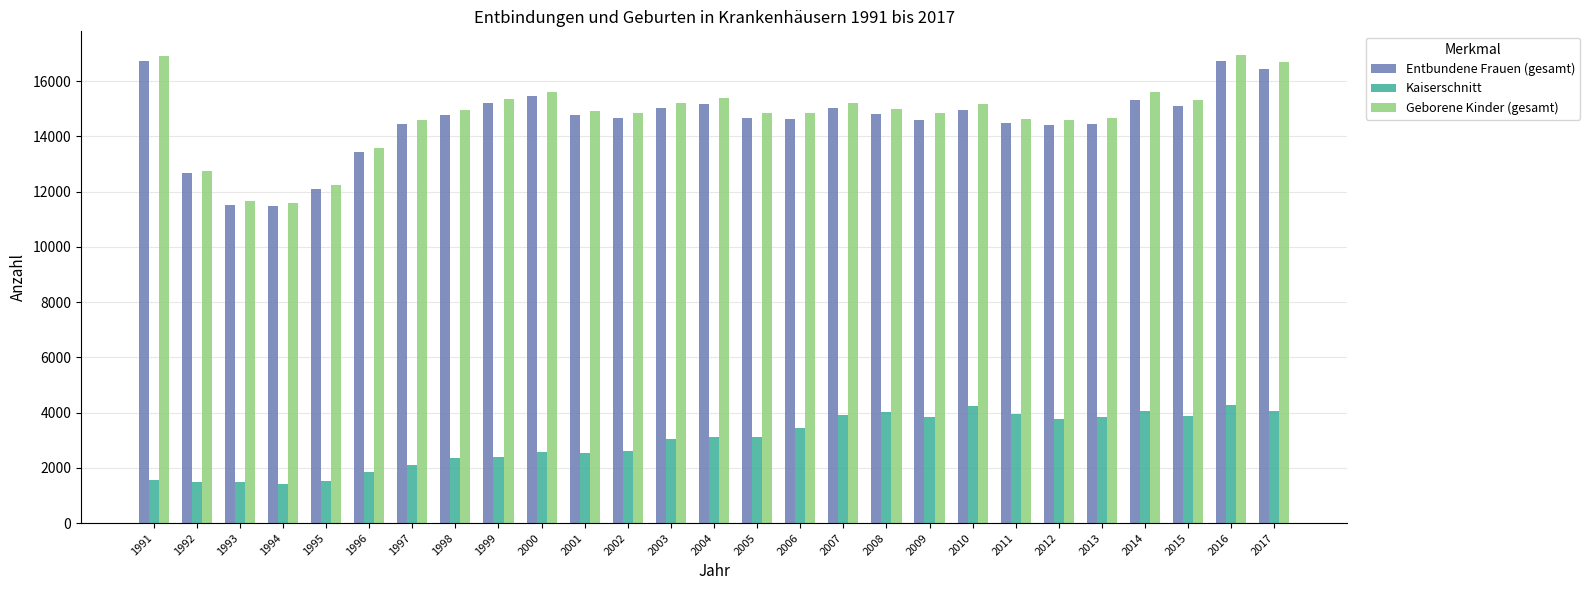

The Kaiserschnitt series shows 1486 at 1992. True or false?

True